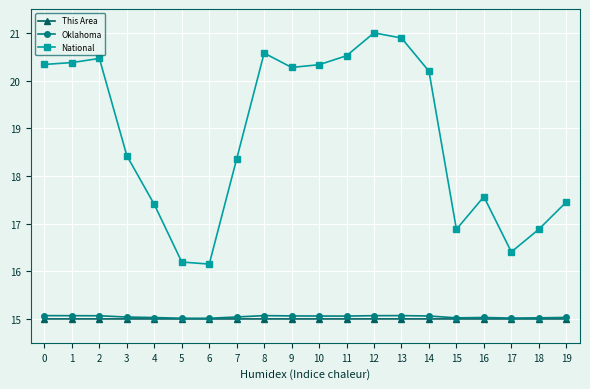

What is the approximate value of National at 6?

16.2